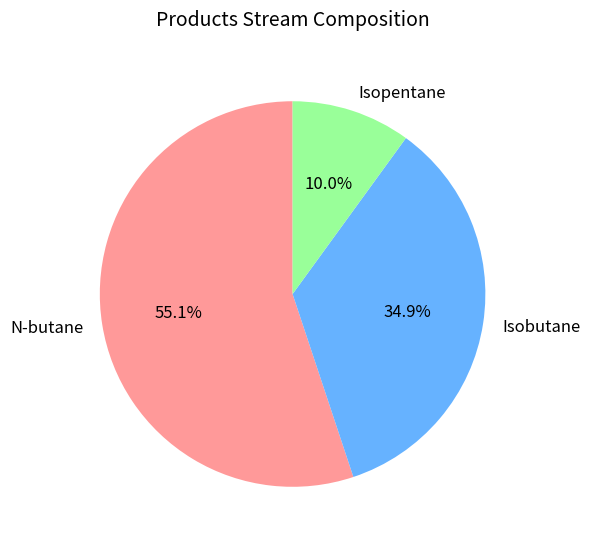

Count the number of slices in the pie.

3